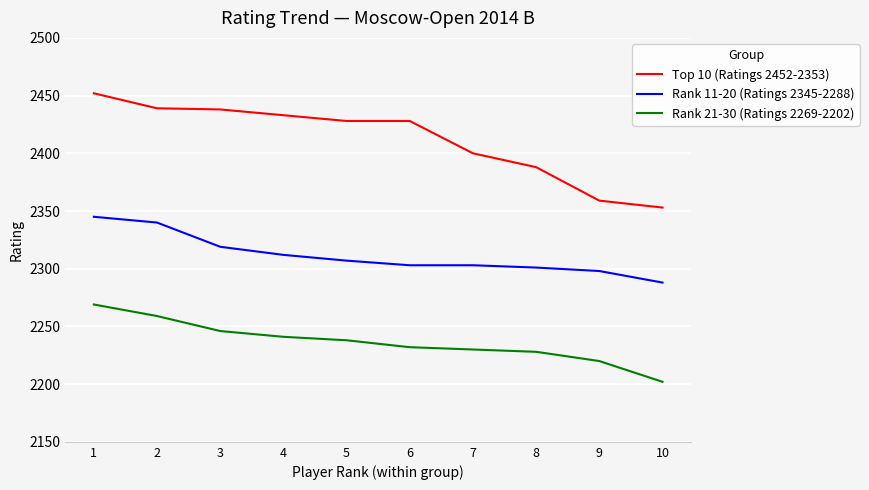

Rank the series by their average value, from highest to lowest.

Top 10 (Ratings 2452-2353), Rank 11-20 (Ratings 2345-2288), Rank 21-30 (Ratings 2269-2202)